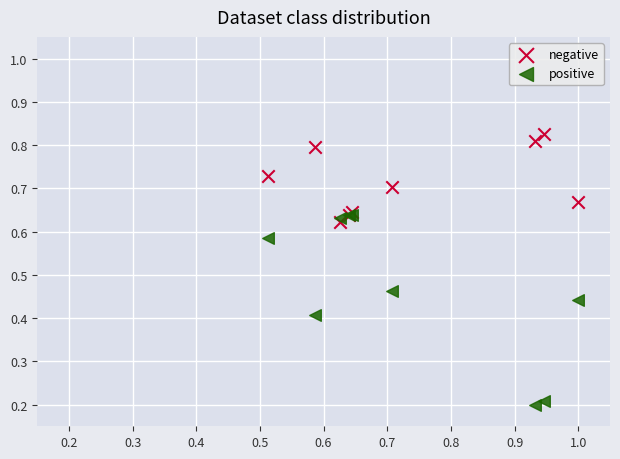

Which series contains the lowest Y value?

positive